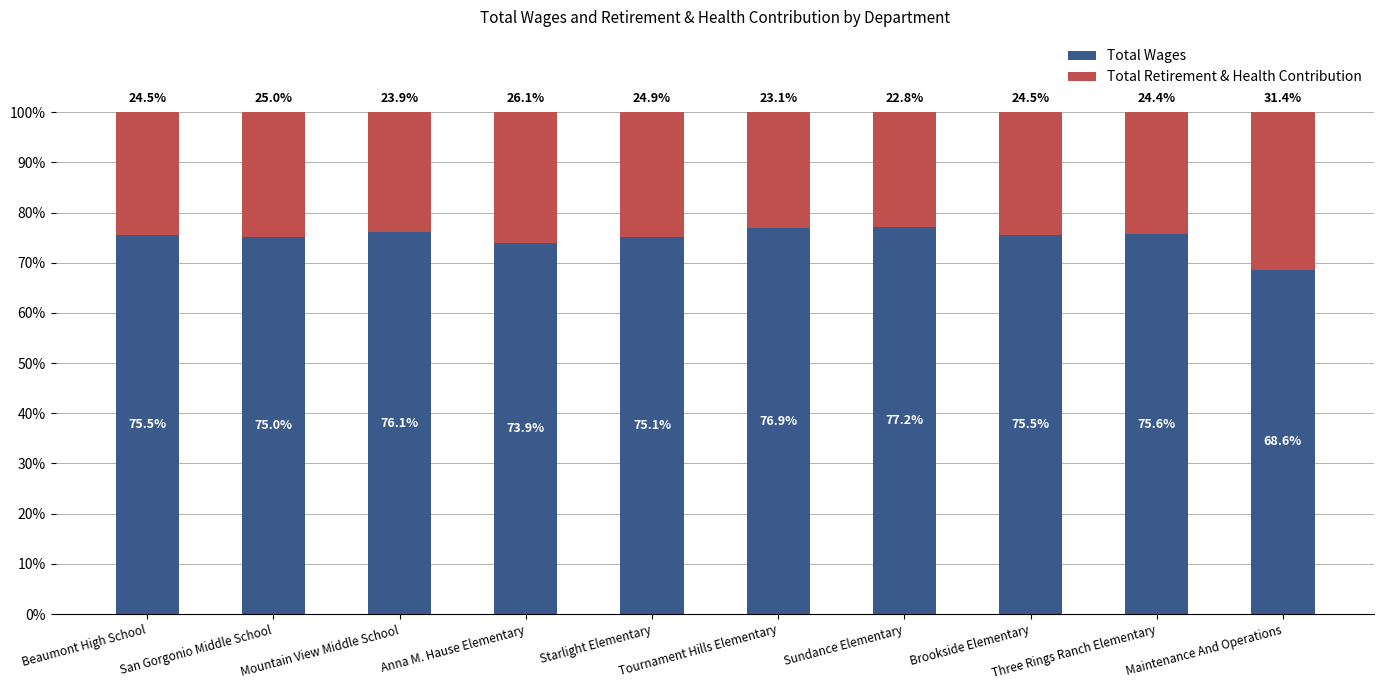

What is the minimum value for Total Wages?

68.6